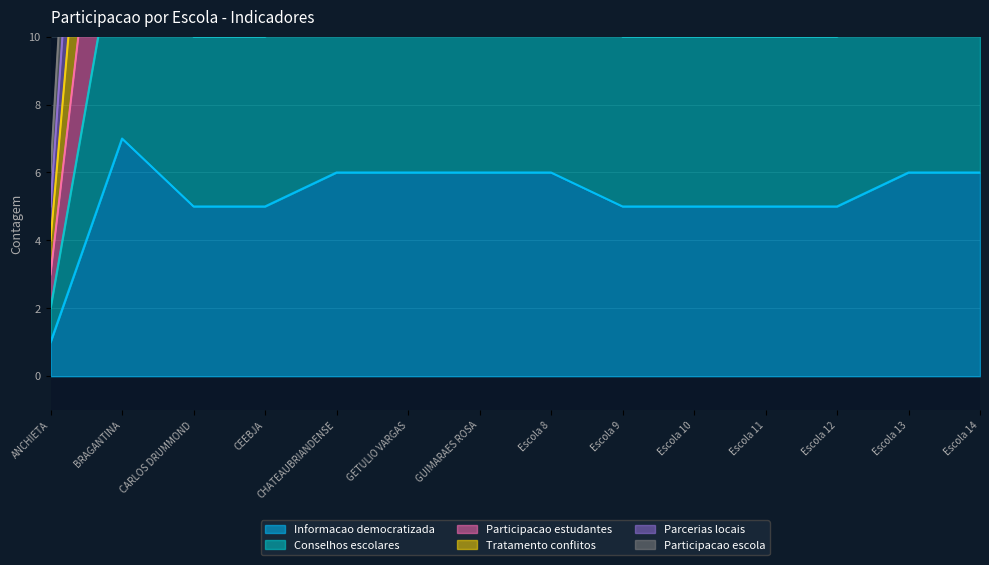

What is the label of the 14th point from the left?

Escola 14